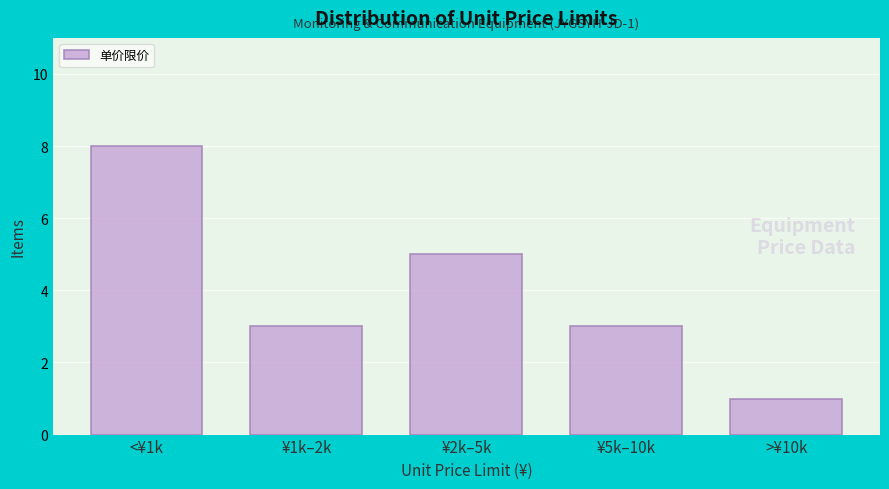

Reading right to left, list all the values displayed in this chart.

1	3	5	3	8